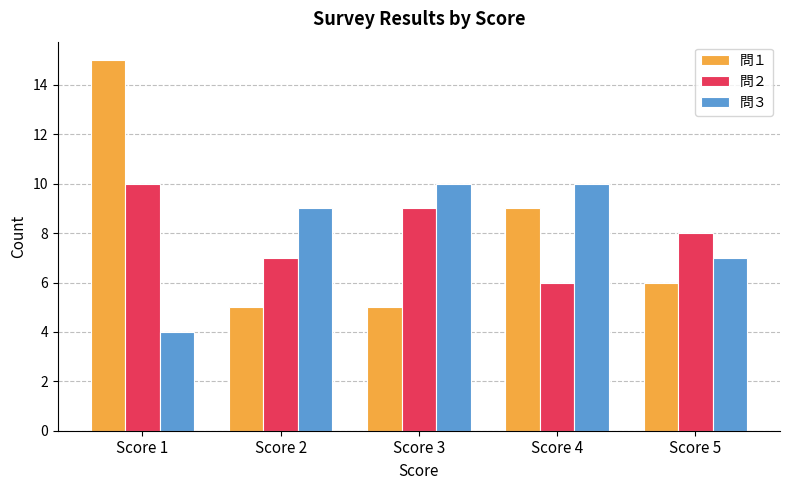

Reading left to right, transcribe all the data shown in this chart.

問１: 15	5	5	9	6
問２: 10	7	9	6	8
問３: 4	9	10	10	7